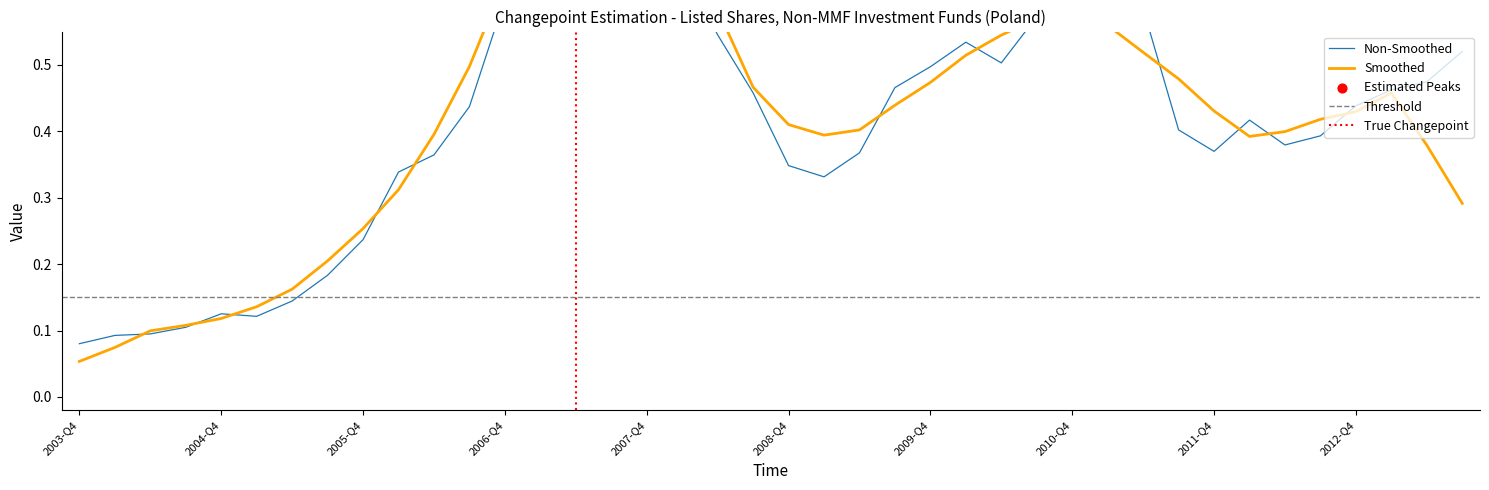

Between 2010-Q2 and 2012-Q3, which is larger?

2010-Q2